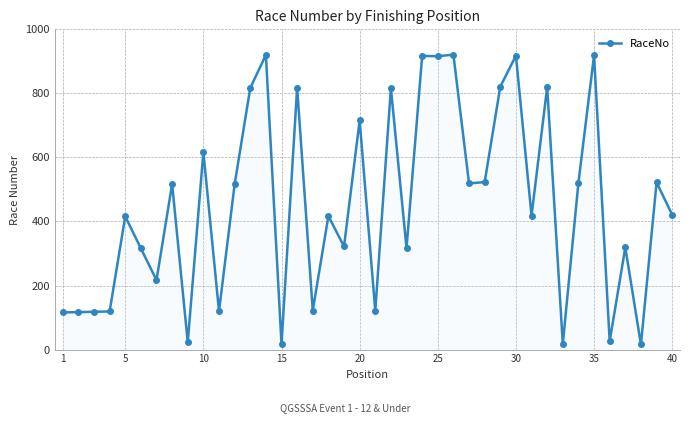

What is the greatest value displayed?

921